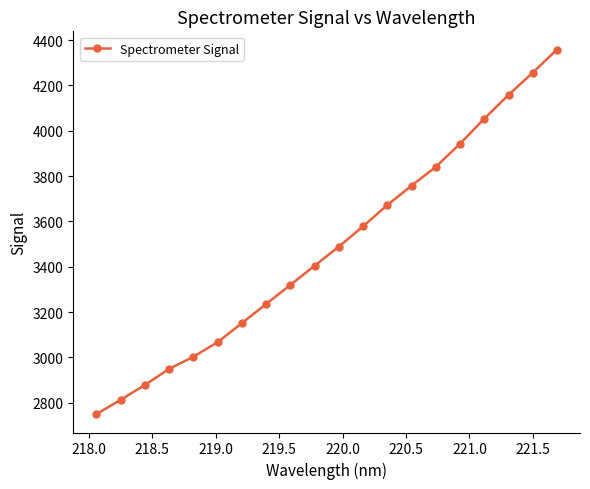

What is the difference between the maximum and minimum values?

1608.5